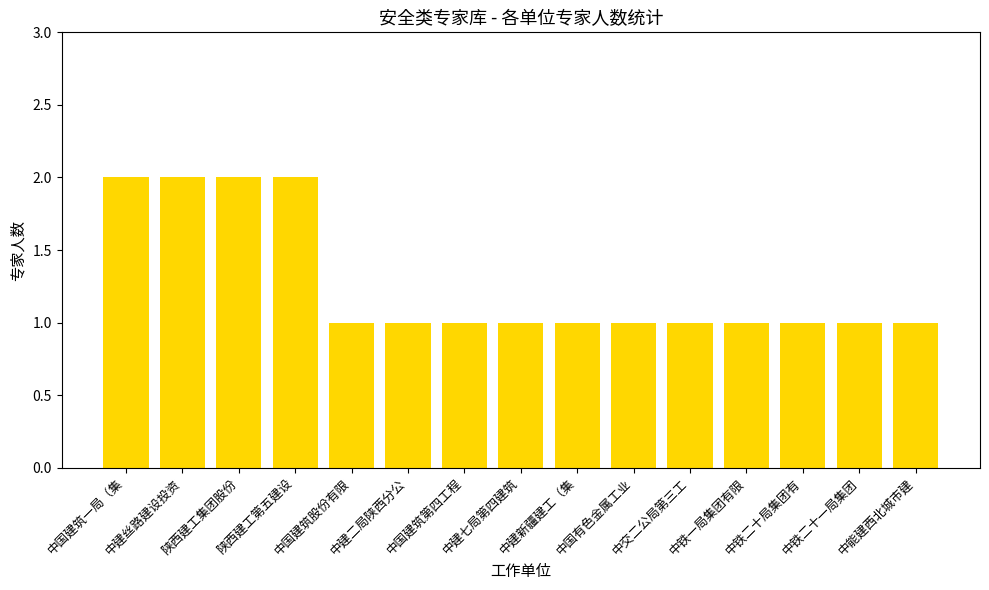

Are the bars grouped side by side (vs. stacked)?

No